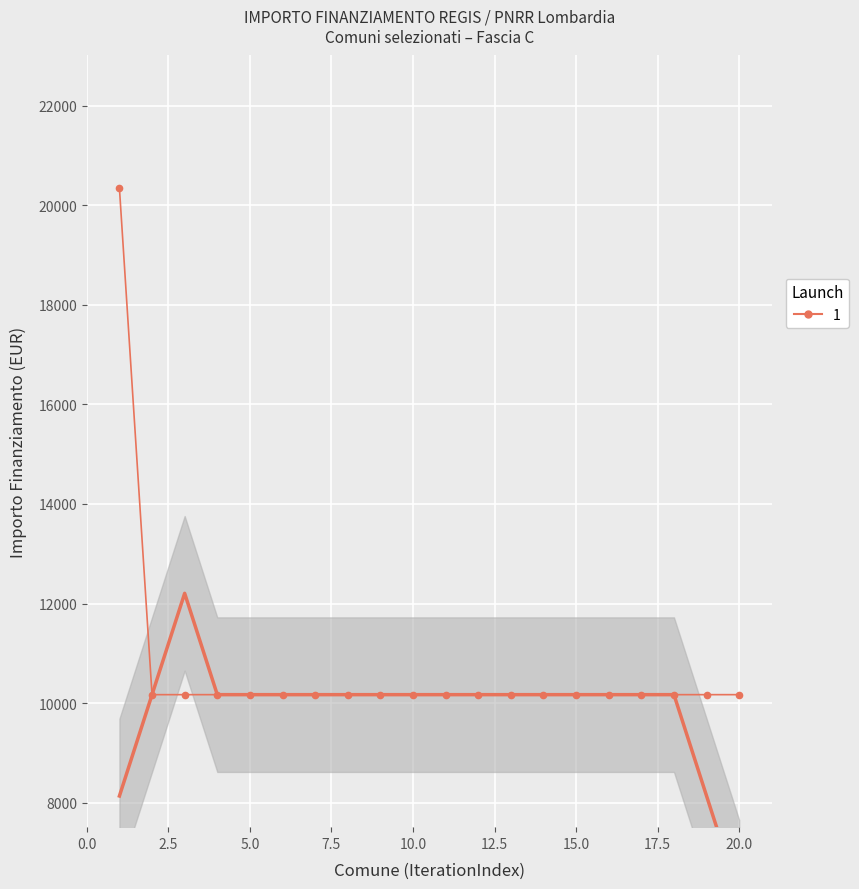

What is the value of the 3rd point from the left?

10172